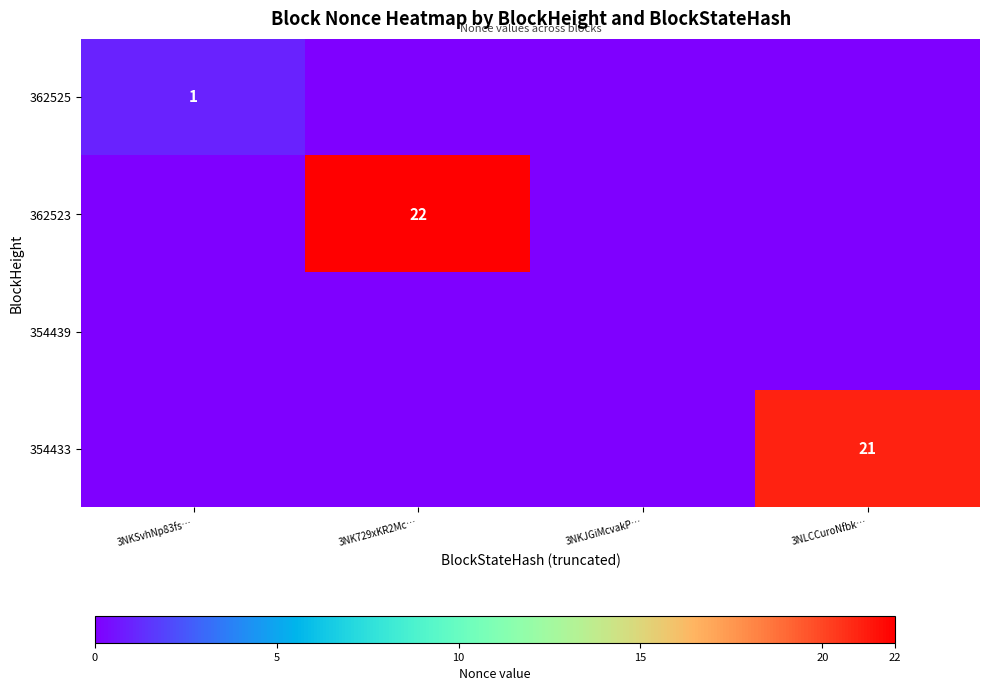

Is the value of 362523 at 3NK729xKR2Mc… greater than the value of 362525 at 3NKSvhNp83fs…?

Yes